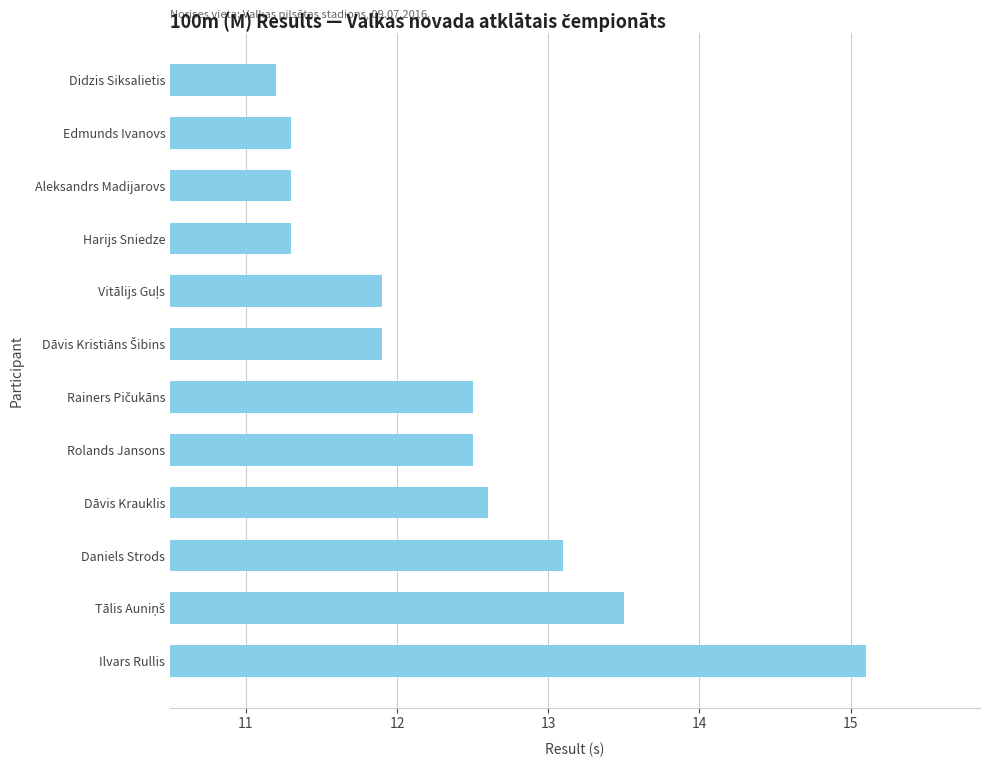

Reading top to bottom, extract all data points from this chart.

11.2	11.3	11.3	11.3	11.9	11.9	12.5	12.5	12.6	13.1	13.5	15.1